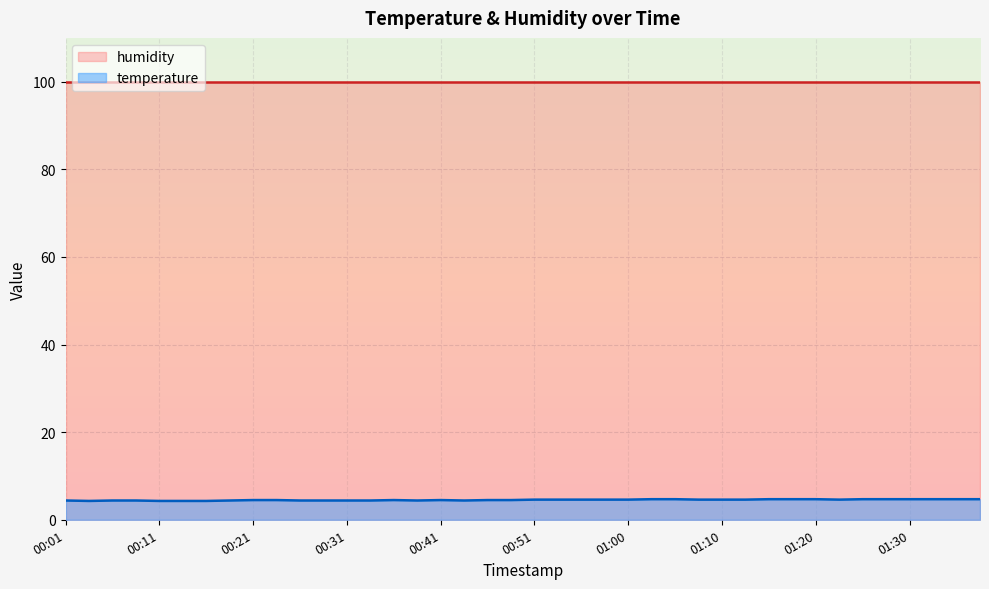

What is the sum of all values?

181.3